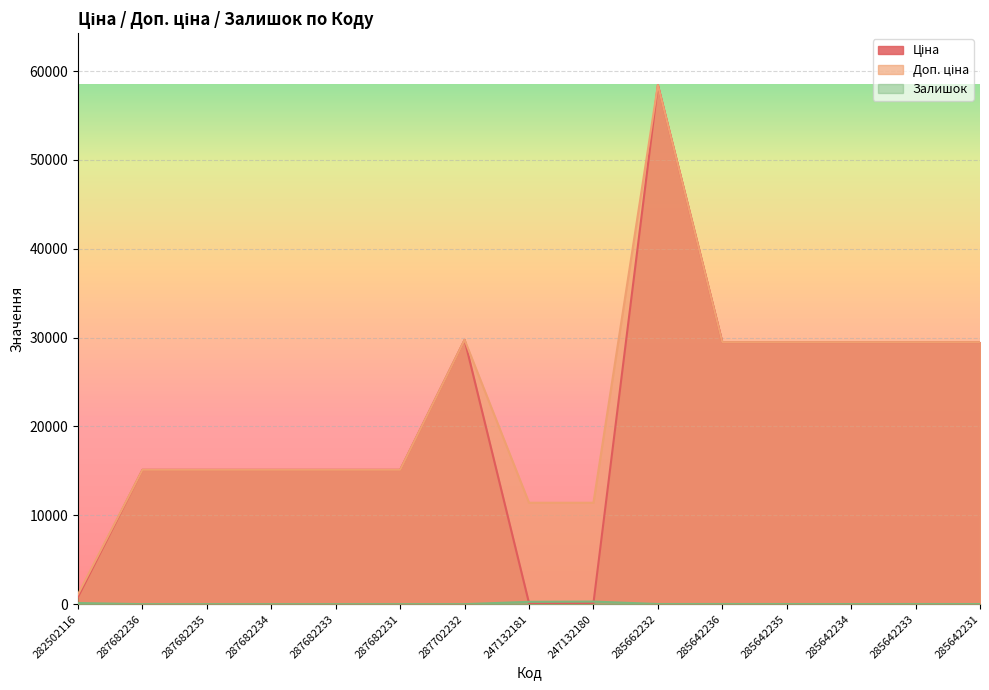

How many lines are shown in the chart?

3